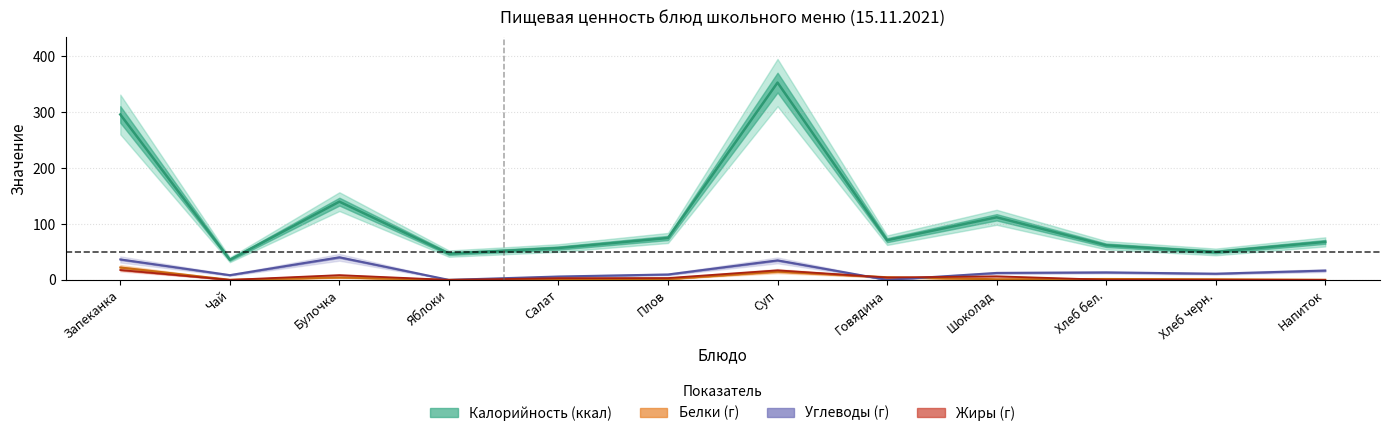

True or false: Калорийность and Жиры intersect in this chart.

False